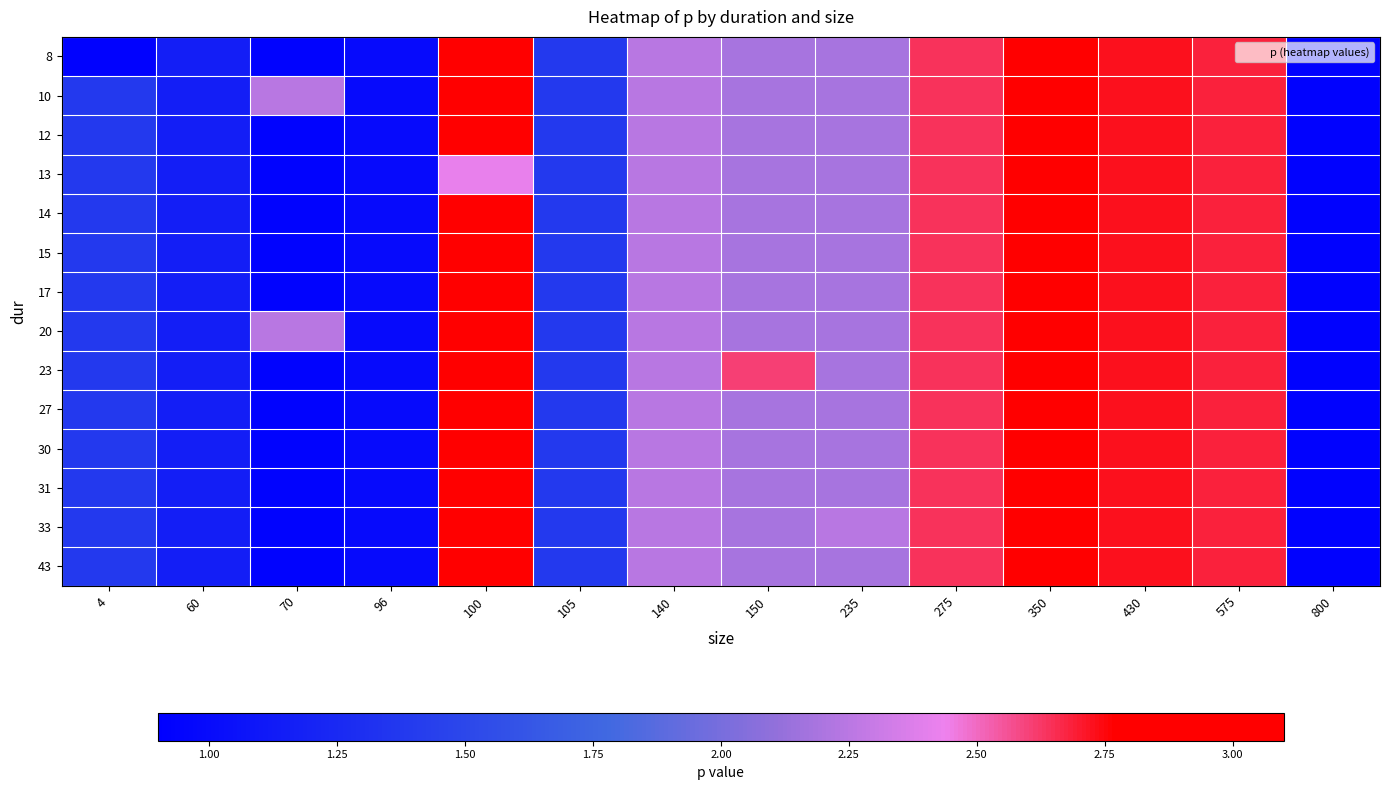

Reading left to right, what are all the values shown in this chart?

8: 4=0.9	60=1.2	70=0.9	96=1.0	100=2.9	105=1.4	140=2.2	150=2.2	235=2.2	275=2.6	350=3.0	430=2.7	575=2.7	800=0.9
10: 4=1.4	60=1.2	70=2.2	96=1.0	100=2.9	105=1.4	140=2.2	150=2.2	235=2.2	275=2.6	350=3.0	430=2.7	575=2.7	800=0.9
12: 4=1.4	60=1.2	70=0.9	96=1.0	100=2.9	105=1.4	140=2.2	150=2.2	235=2.2	275=2.6	350=3.0	430=2.7	575=2.7	800=0.9
13: 4=1.4	60=1.2	70=0.9	96=1.0	100=2.4	105=1.4	140=2.2	150=2.2	235=2.2	275=2.6	350=3.0	430=2.7	575=2.7	800=0.9
14: 4=1.4	60=1.2	70=0.9	96=1.0	100=2.9	105=1.4	140=2.2	150=2.2	235=2.2	275=2.6	350=3.0	430=2.7	575=2.7	800=0.9
15: 4=1.4	60=1.2	70=0.9	96=1.0	100=2.9	105=1.4	140=2.2	150=2.2	235=2.2	275=2.6	350=3.0	430=2.7	575=2.7	800=0.9
17: 4=1.4	60=1.2	70=0.9	96=1.0	100=2.9	105=1.4	140=2.2	150=2.2	235=2.2	275=2.6	350=3.0	430=2.7	575=2.7	800=0.9
20: 4=1.4	60=1.2	70=2.2	96=1.0	100=2.9	105=1.4	140=2.2	150=2.2	235=2.2	275=2.6	350=3.0	430=2.7	575=2.7	800=0.9
23: 4=1.4	60=1.2	70=0.9	96=1.0	100=2.9	105=1.4	140=2.2	150=2.6	235=2.2	275=2.6	350=3.0	430=2.7	575=2.7	800=0.9
27: 4=1.4	60=1.2	70=0.9	96=1.0	100=2.9	105=1.4	140=2.2	150=2.2	235=2.2	275=2.6	350=3.0	430=2.7	575=2.7	800=0.9
30: 4=1.4	60=1.2	70=0.9	96=1.0	100=2.9	105=1.4	140=2.2	150=2.2	235=2.2	275=2.6	350=3.0	430=2.7	575=2.7	800=0.9
31: 4=1.4	60=1.2	70=0.9	96=1.0	100=2.9	105=1.4	140=2.2	150=2.2	235=2.2	275=2.6	350=3.0	430=2.7	575=2.7	800=0.9
33: 4=1.4	60=1.2	70=0.9	96=1.0	100=2.9	105=1.4	140=2.2	150=2.2	235=2.2	275=2.6	350=3.0	430=2.7	575=2.7	800=0.9
43: 4=1.4	60=1.2	70=0.9	96=1.0	100=2.9	105=1.4	140=2.2	150=2.2	235=2.2	275=2.6	350=3.0	430=2.7	575=2.7	800=0.9